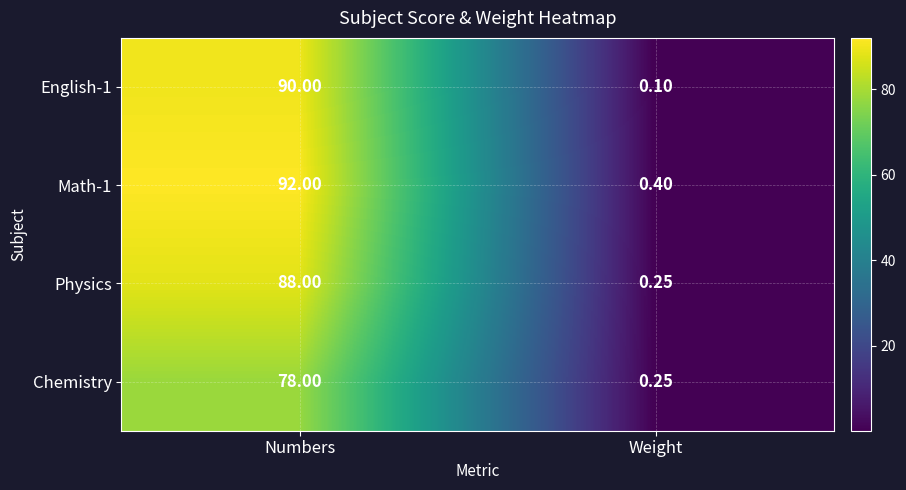

At which label does Physics reach its peak?

Numbers